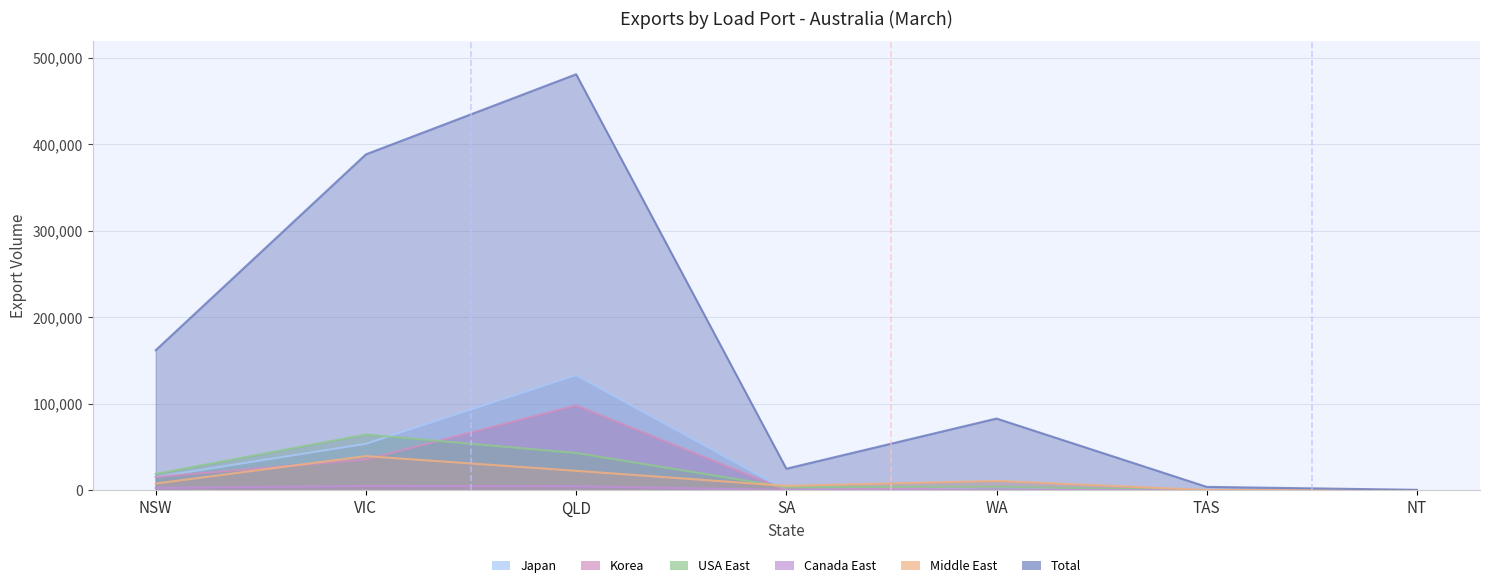

What is the spread (max minus min) of values at WA?

82488